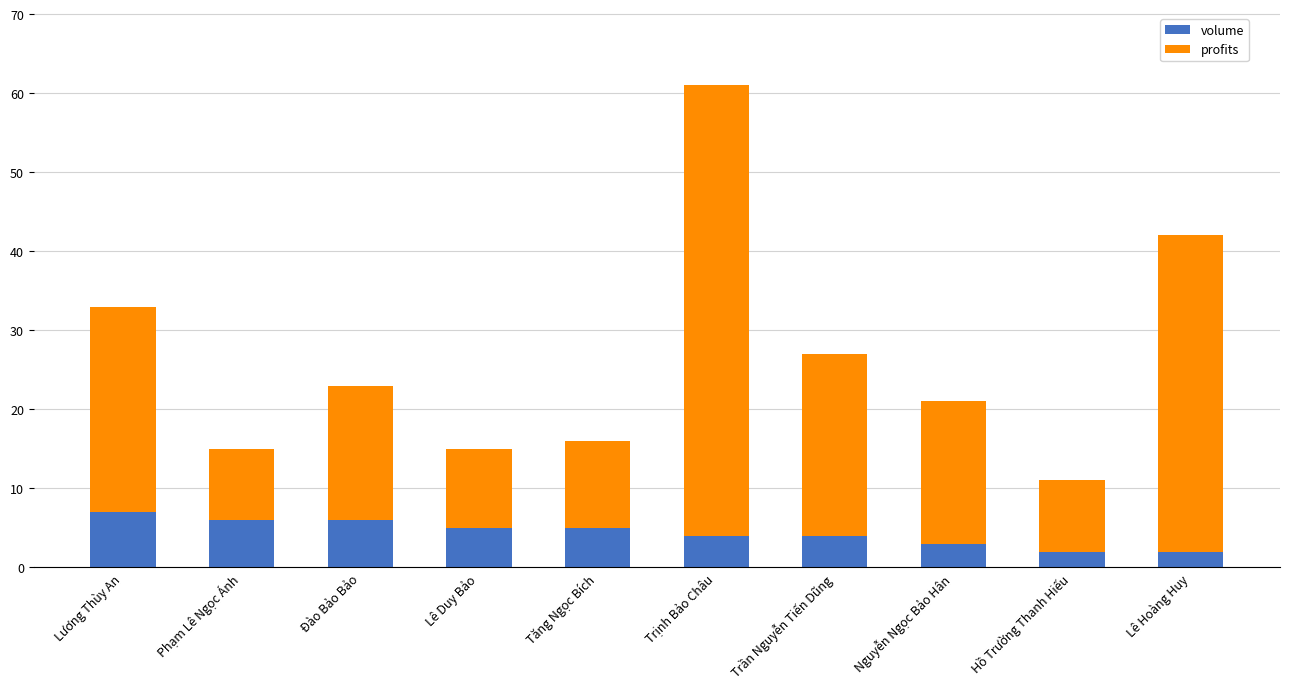

What is the maximum value for volume?

7